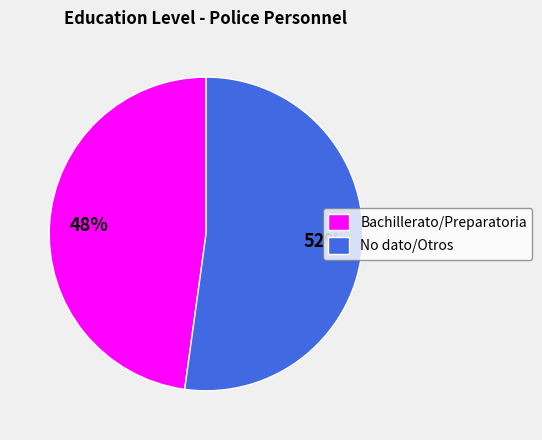

Which slice is the largest?

No dato/Otros